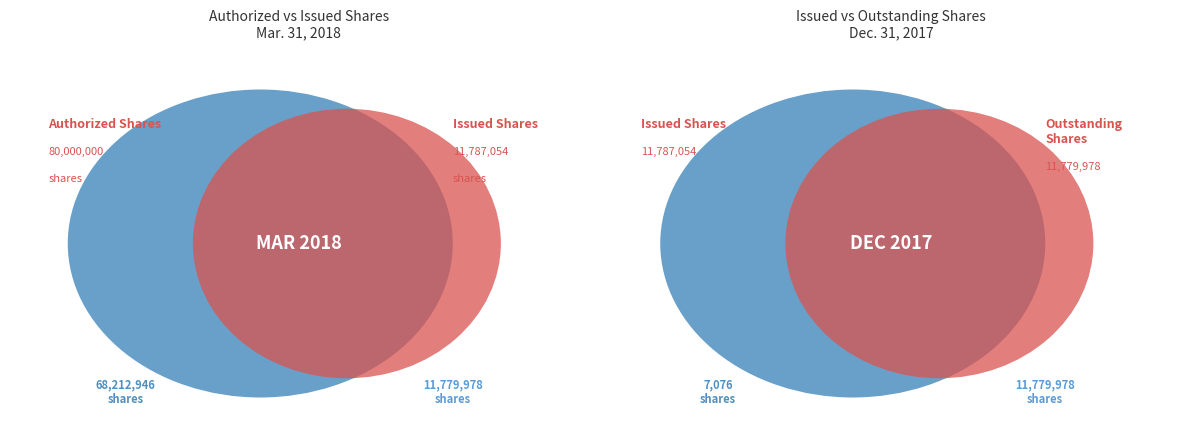

What is the change in value from Common stock, issued shares to Common stock, outstanding shares?

-7076